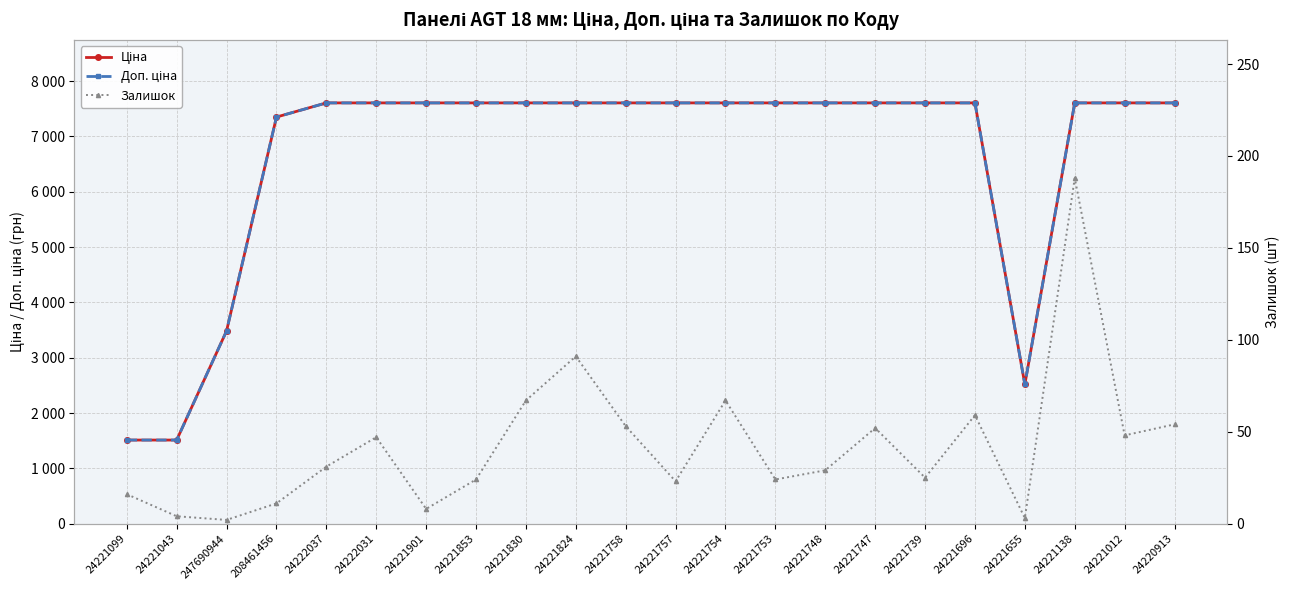

True or false: Доп. ціна and Залишок intersect in this chart.

False